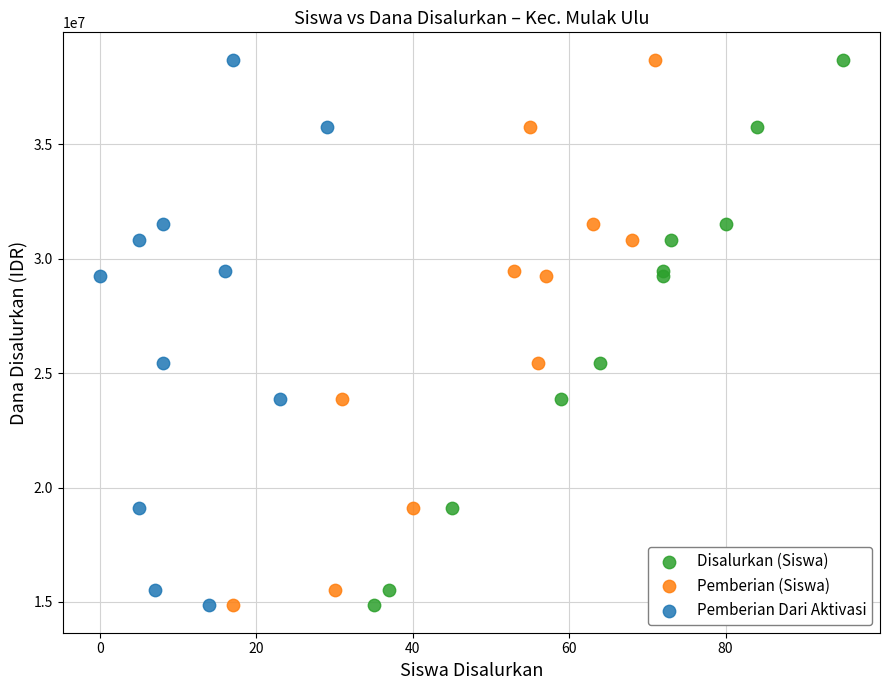

What are all the series names shown in the legend?

Disalurkan (Siswa), Pemberian (Siswa), Pemberian Dari Aktivasi